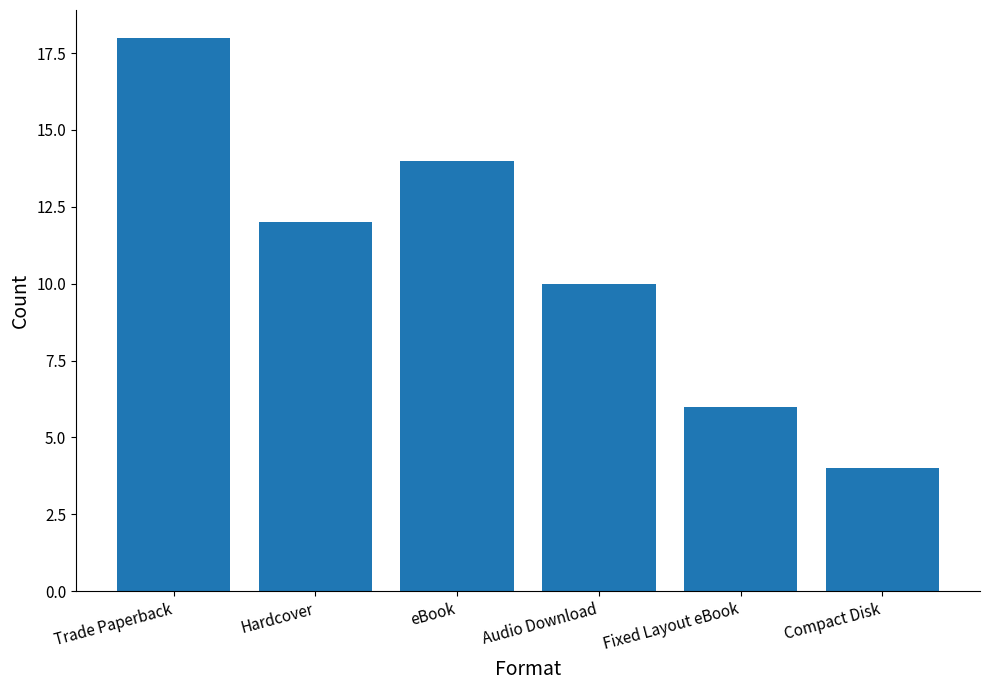

Between Fixed Layout eBook and Audio Download, which is larger?

Audio Download